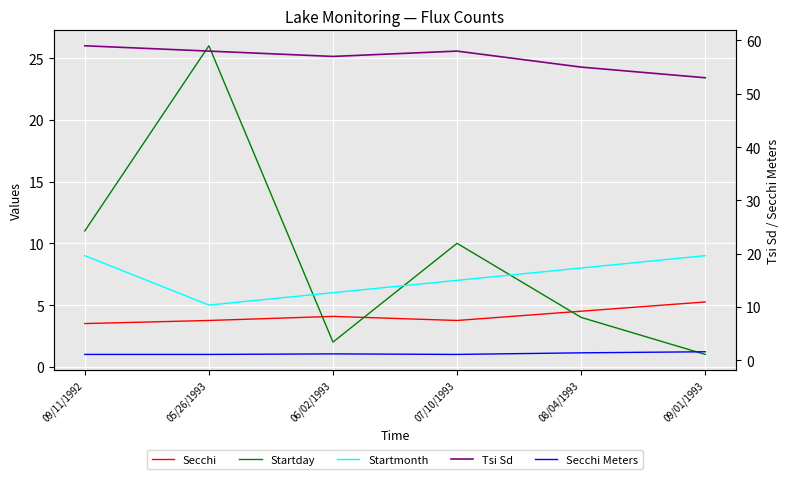

At which label does Secchi reach its minimum?

09/11/1992